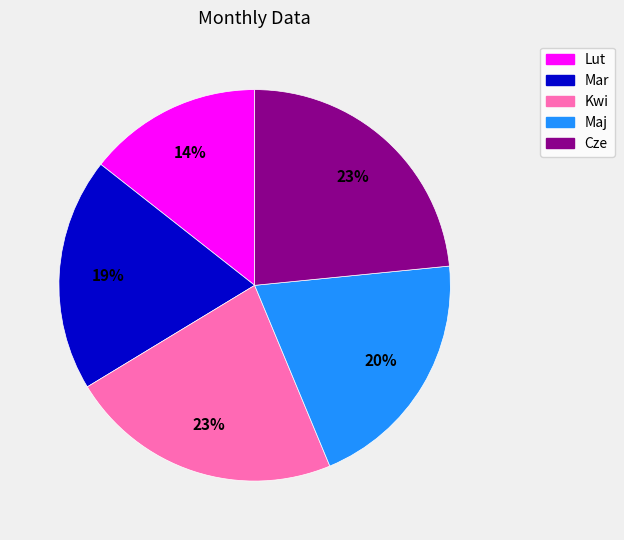

What percentage is the Lut slice, to the nearest percent?

14%